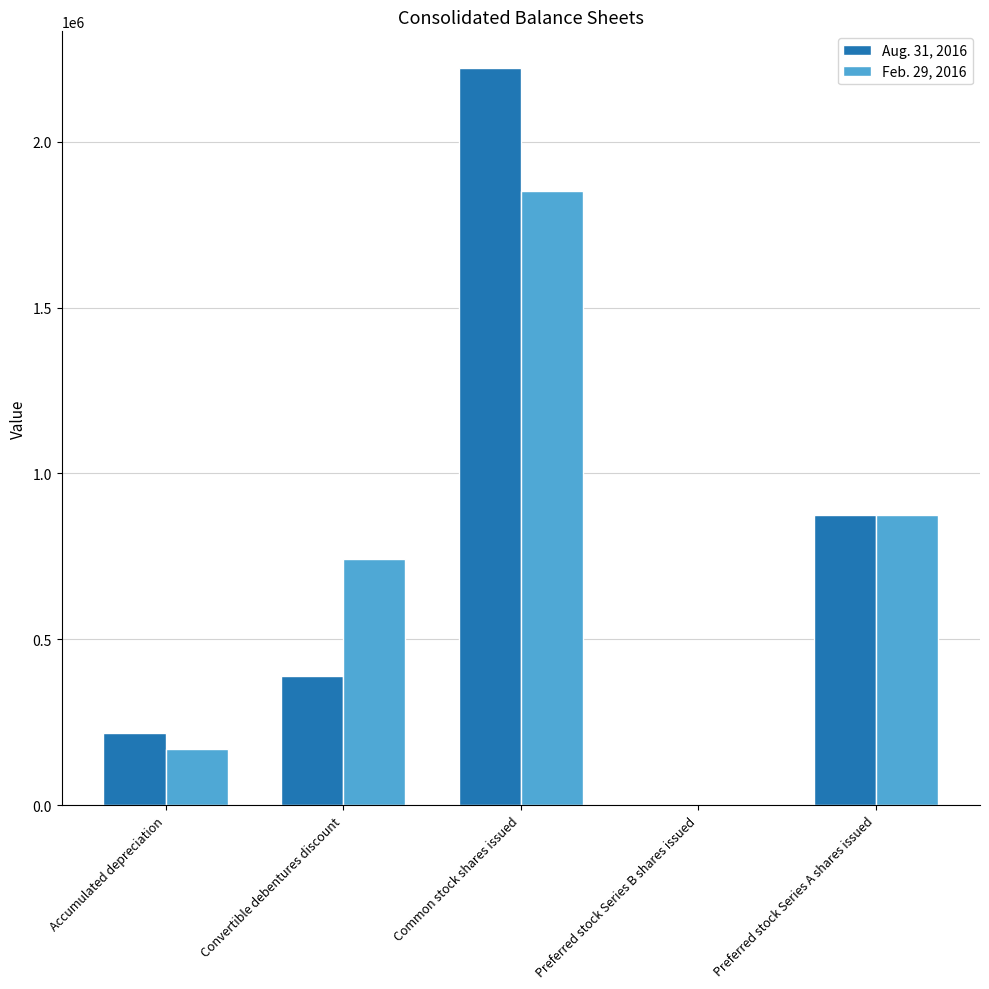

What is the maximum value shown in the chart?

2222103